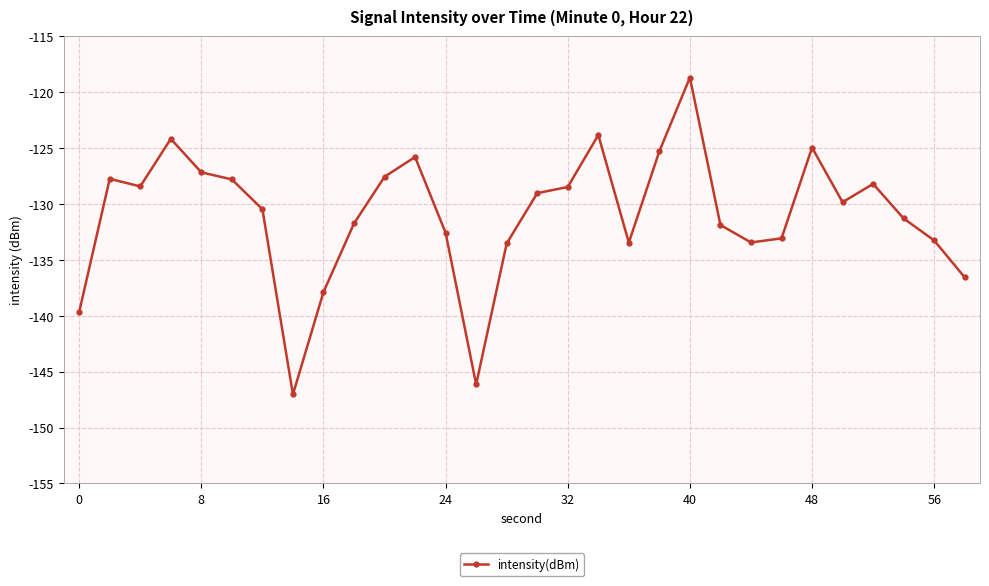

How many categories are shown in the chart?

30